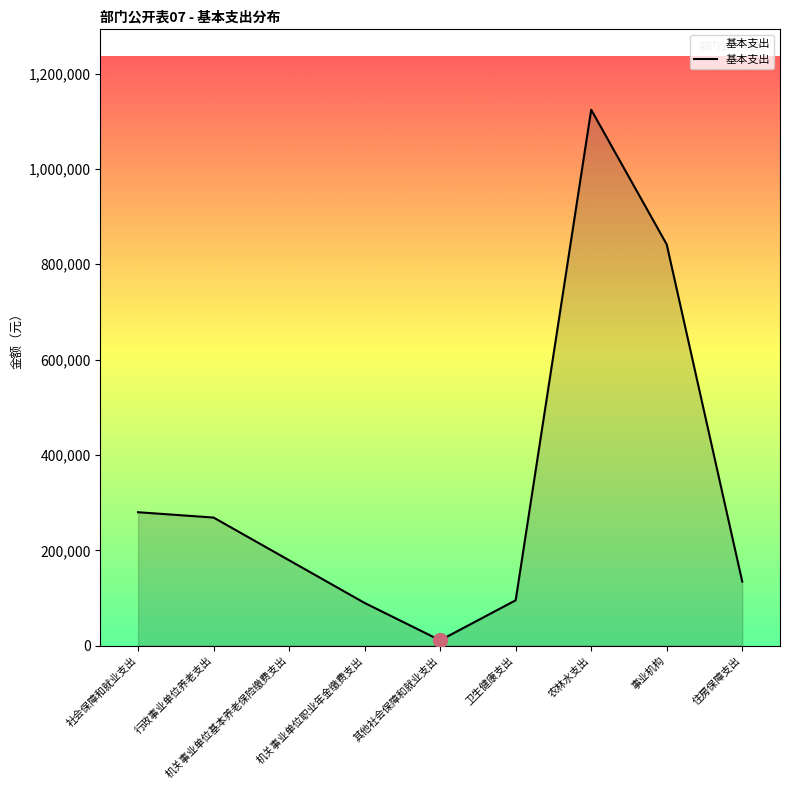

What is the greatest value displayed?

1124095